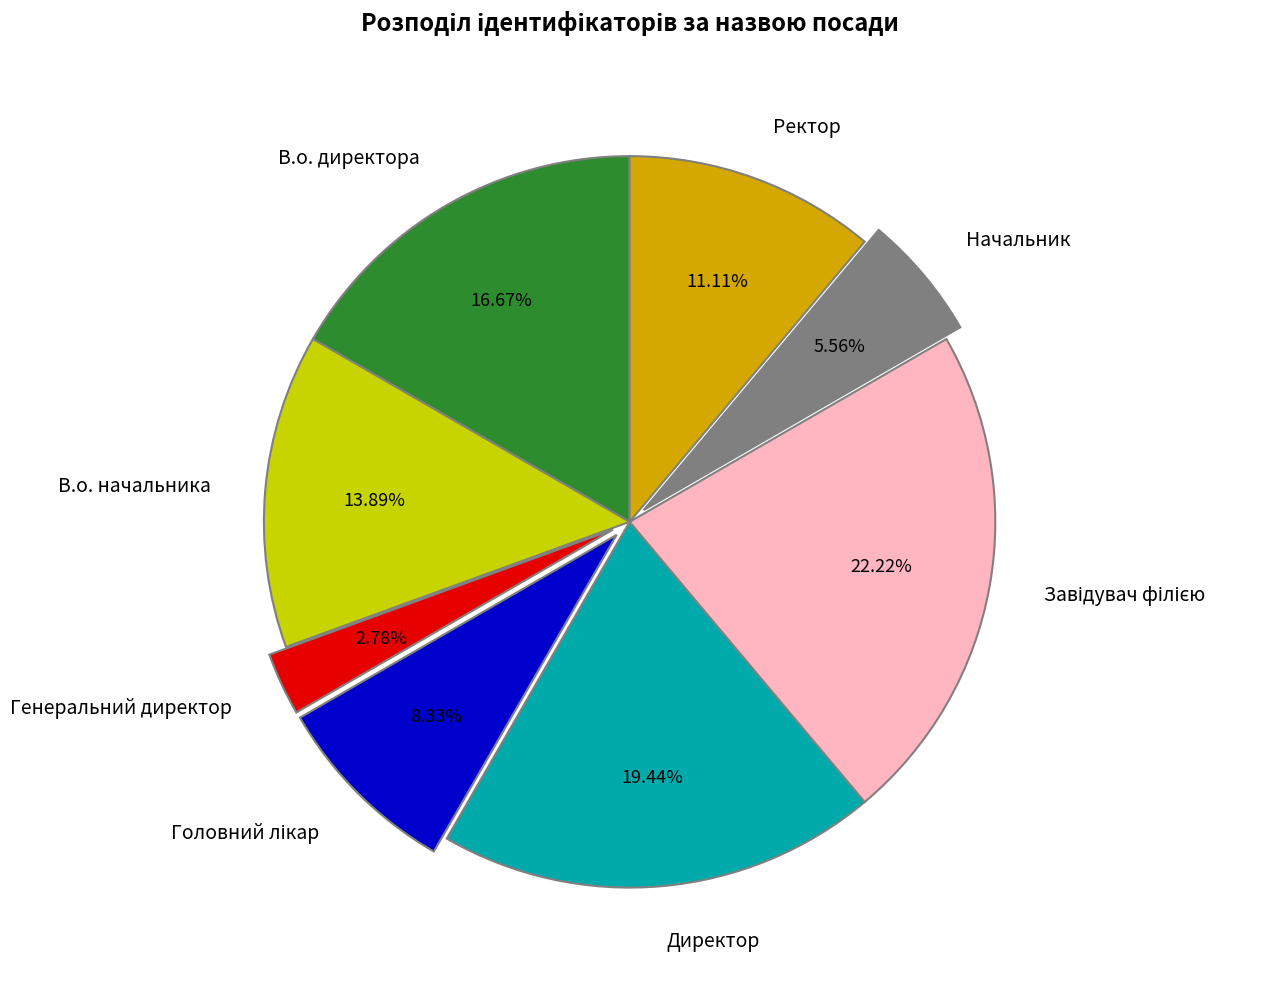

To the nearest percent, what is the average slice percentage?

12%